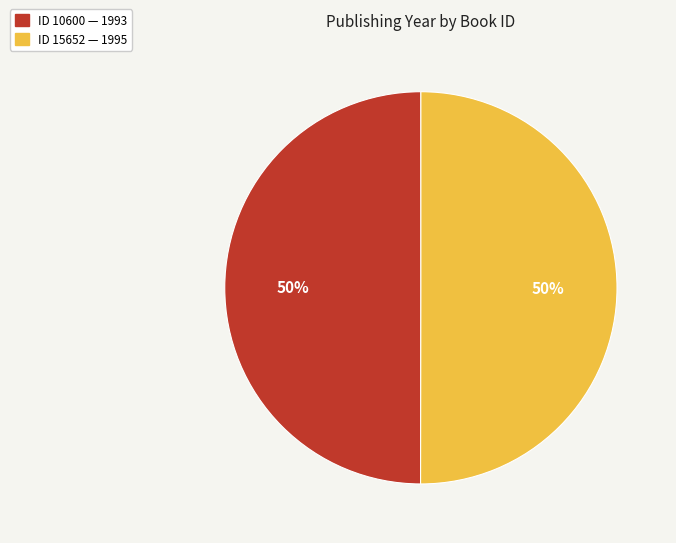

To the nearest percent, what is the average slice percentage?

50%